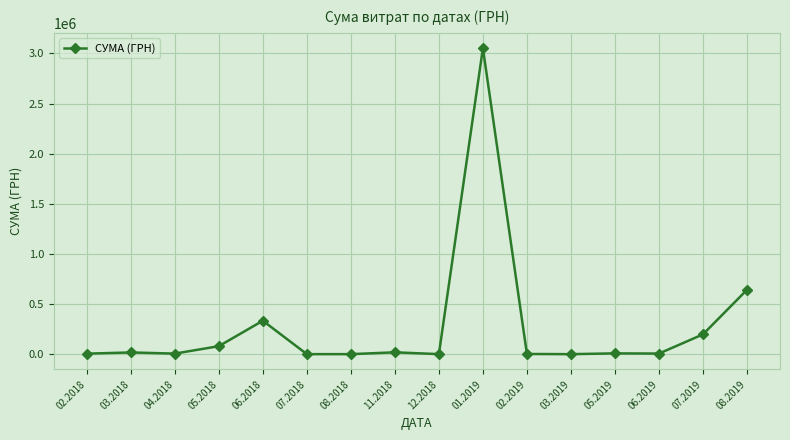

What is the ratio of the value at 01.2019 to the value at 08.2019?

4.7